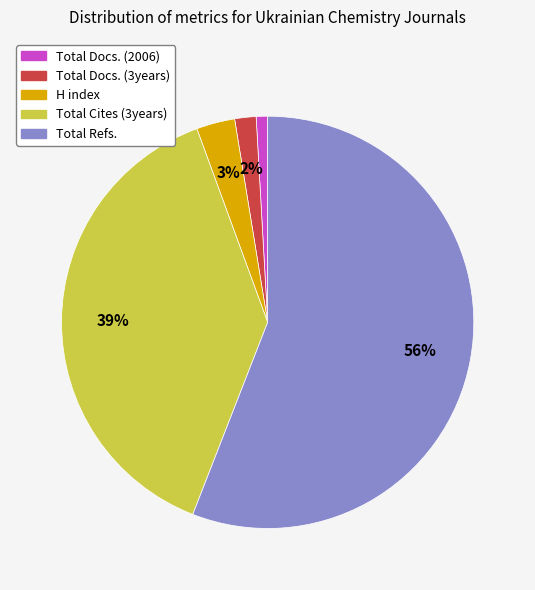

Count the number of slices in the pie.

5